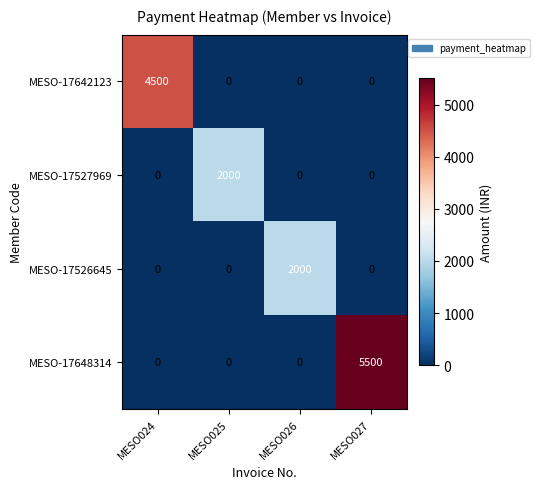

Reading right to left, extract all data points from this chart.

MESO-17642123: 0	0	0	4500
MESO-17527969: 0	0	2000	0
MESO-17526645: 0	2000	0	0
MESO-17648314: 5500	0	0	0